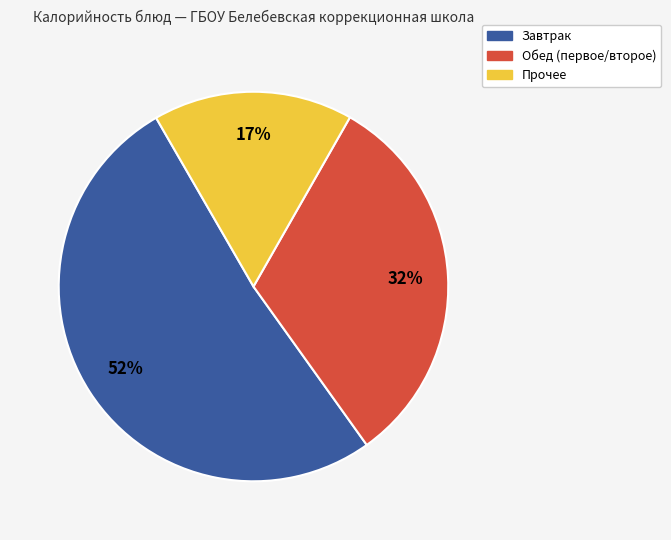

To the nearest percent, what is the average slice percentage?

33%